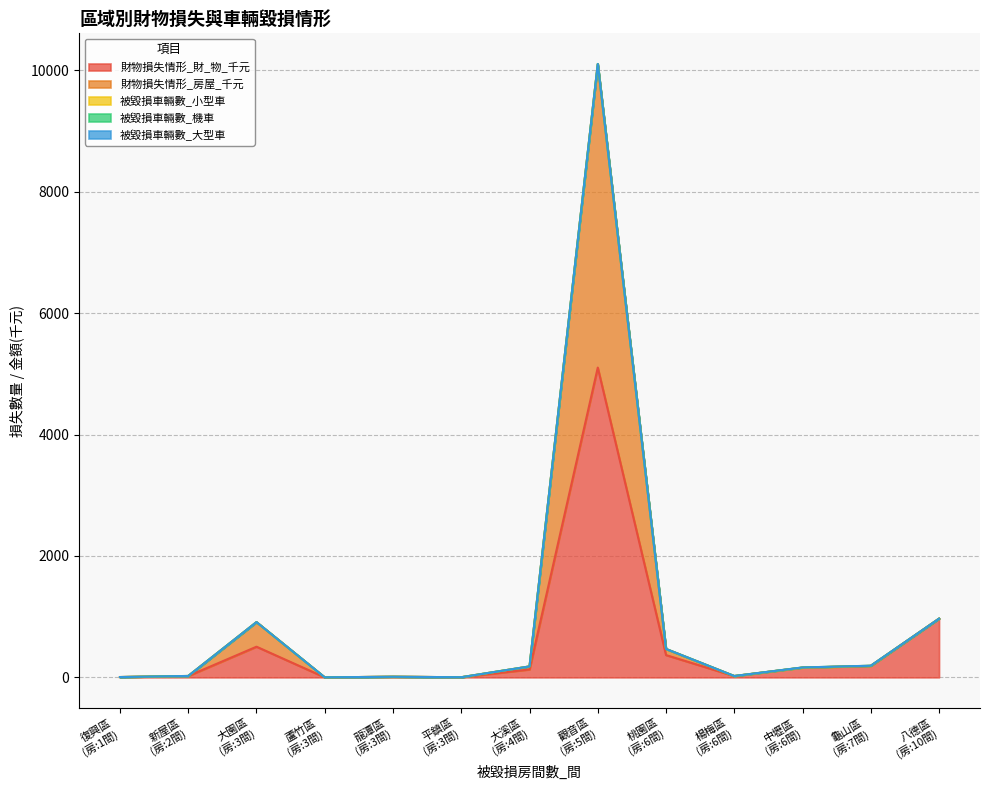

Does the chart have visible grid lines?

Yes